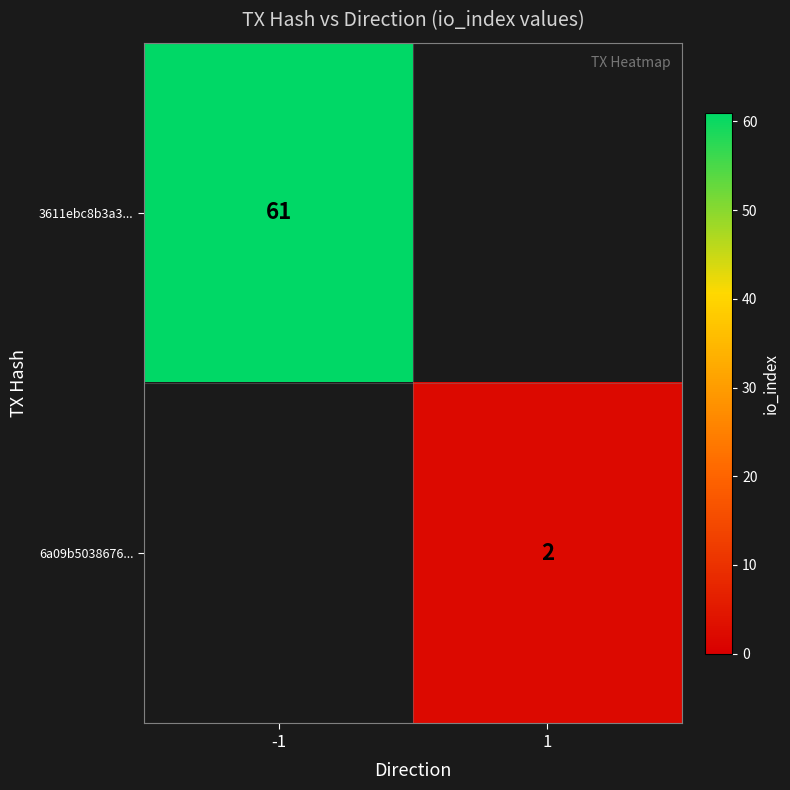

The 6a09b5038676... series shows 2 at 1. True or false?

True